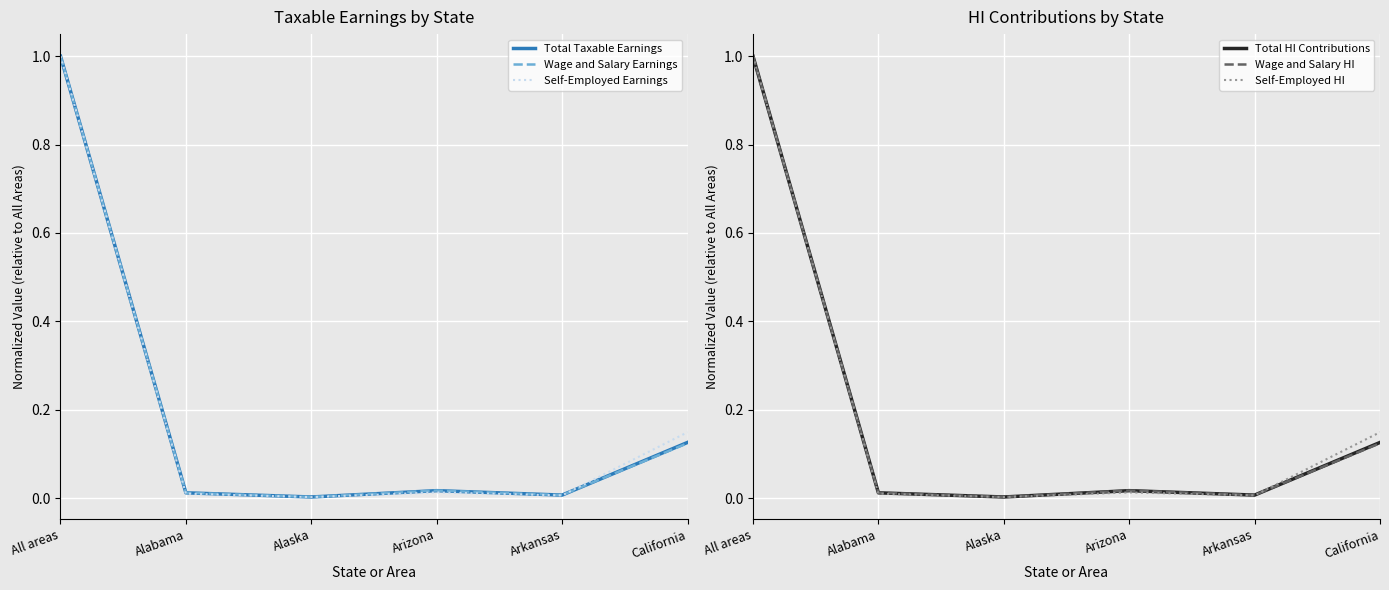

What are all the series names shown in the legend?

Total Taxable Earnings, Wage and Salary Earnings, Self-Employed Earnings, Total HI Contributions, Wage and Salary HI, Self-Employed HI